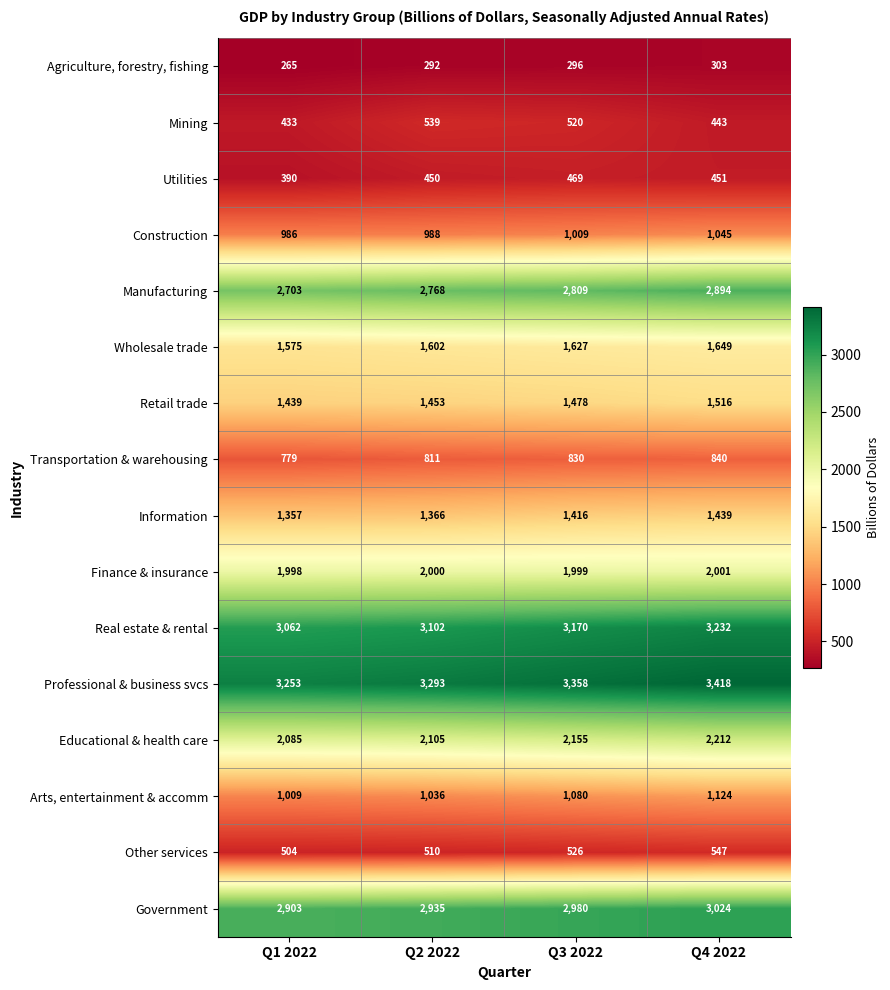

What is the difference between the highest and lowest values at Q4 2022?

3115